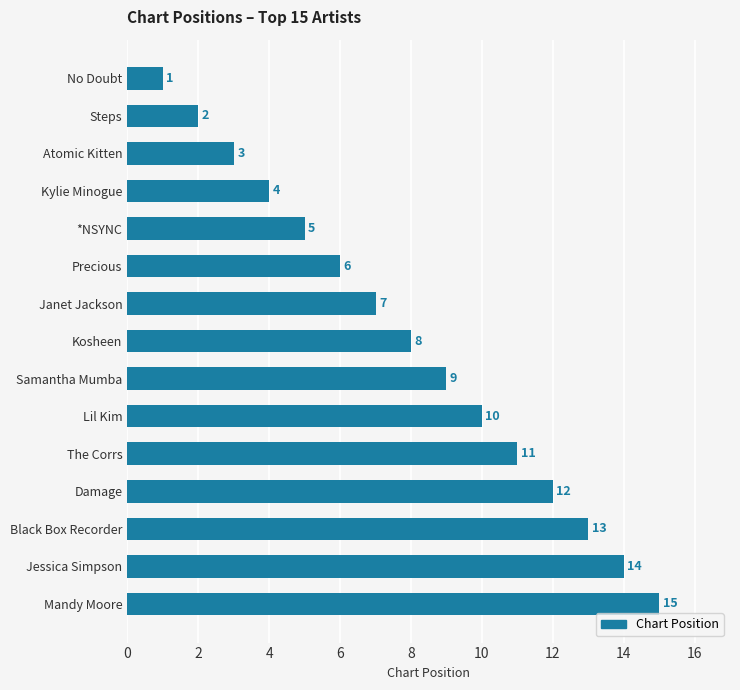

Between Lil Kim and Kylie Minogue, which is larger?

Lil Kim